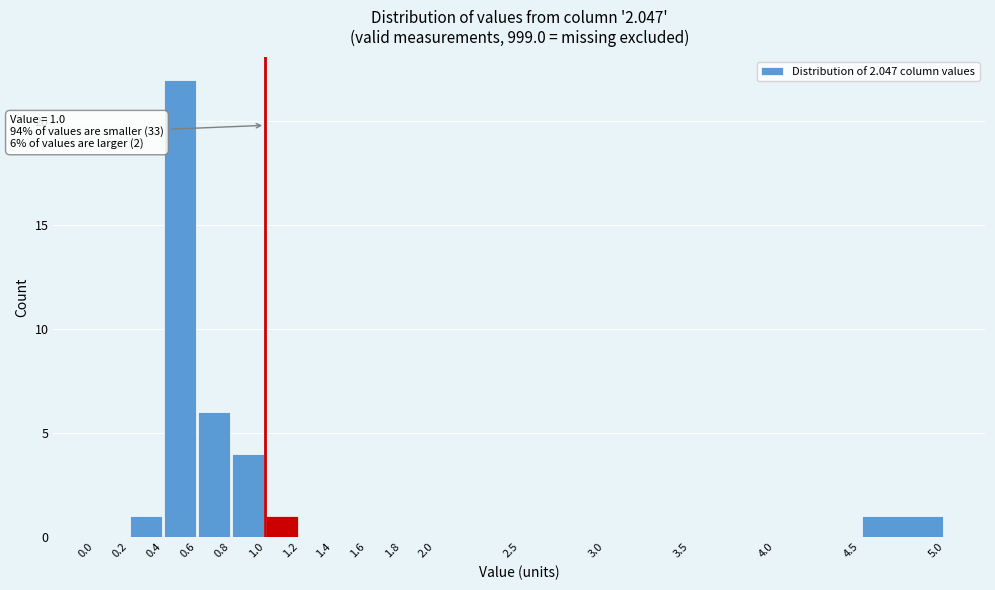

Which range on the x-axis has the tallest bar?

0.4 to 0.6